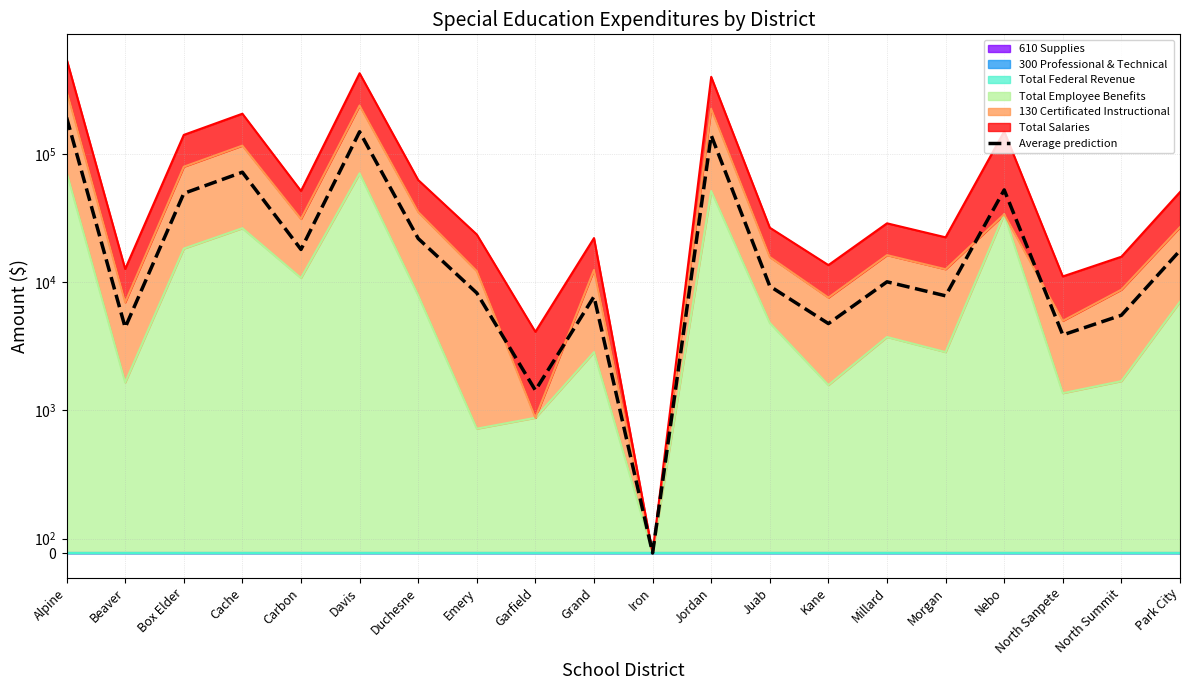

The value at Emery is 8228.5. True or false?

True